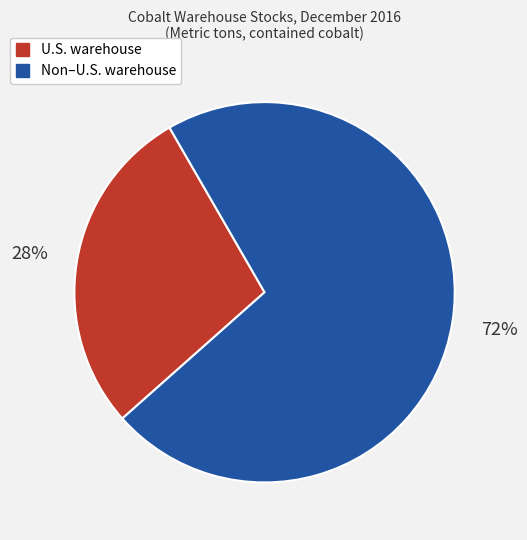

Is the sum of U.S. warehouse and Non–U.S. warehouse greater than half?

Yes